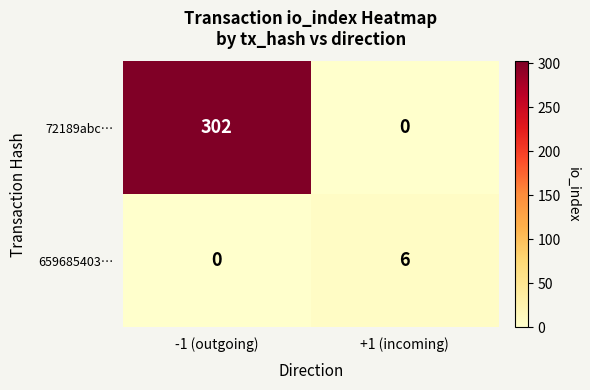

How many data points in 659685403… are less than 6?

1